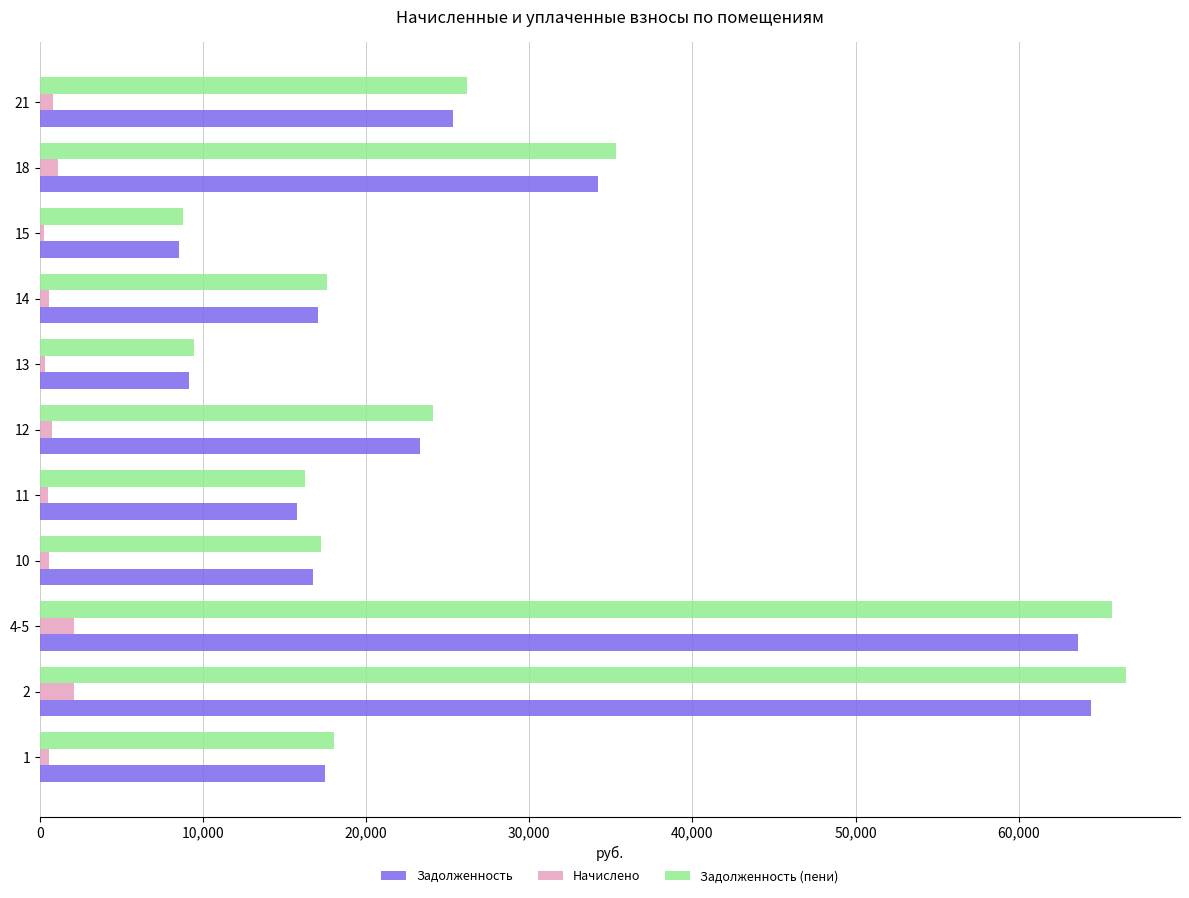

Which label corresponds to the largest value in the chart?

2